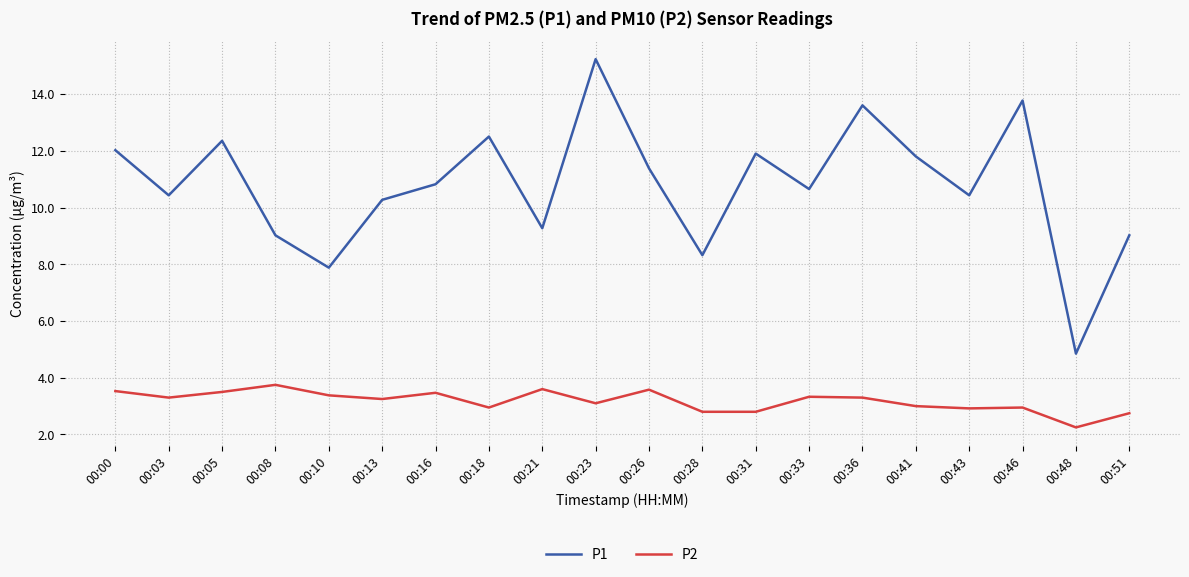

Which series changed the most between 00:08 and 00:18?

P1